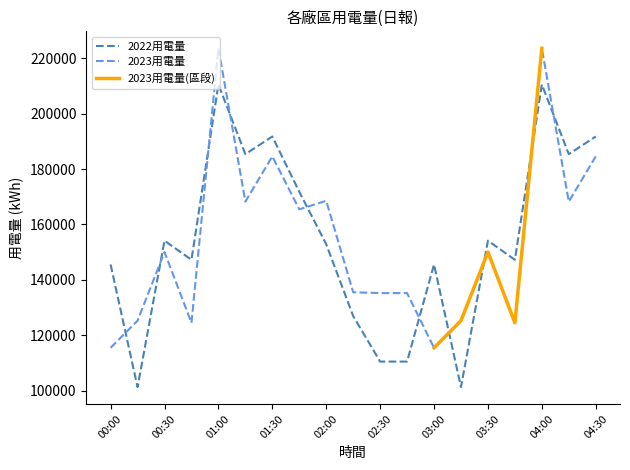

At 02:15, list the series in order from largest to smallest.

2023用電量, 2022用電量